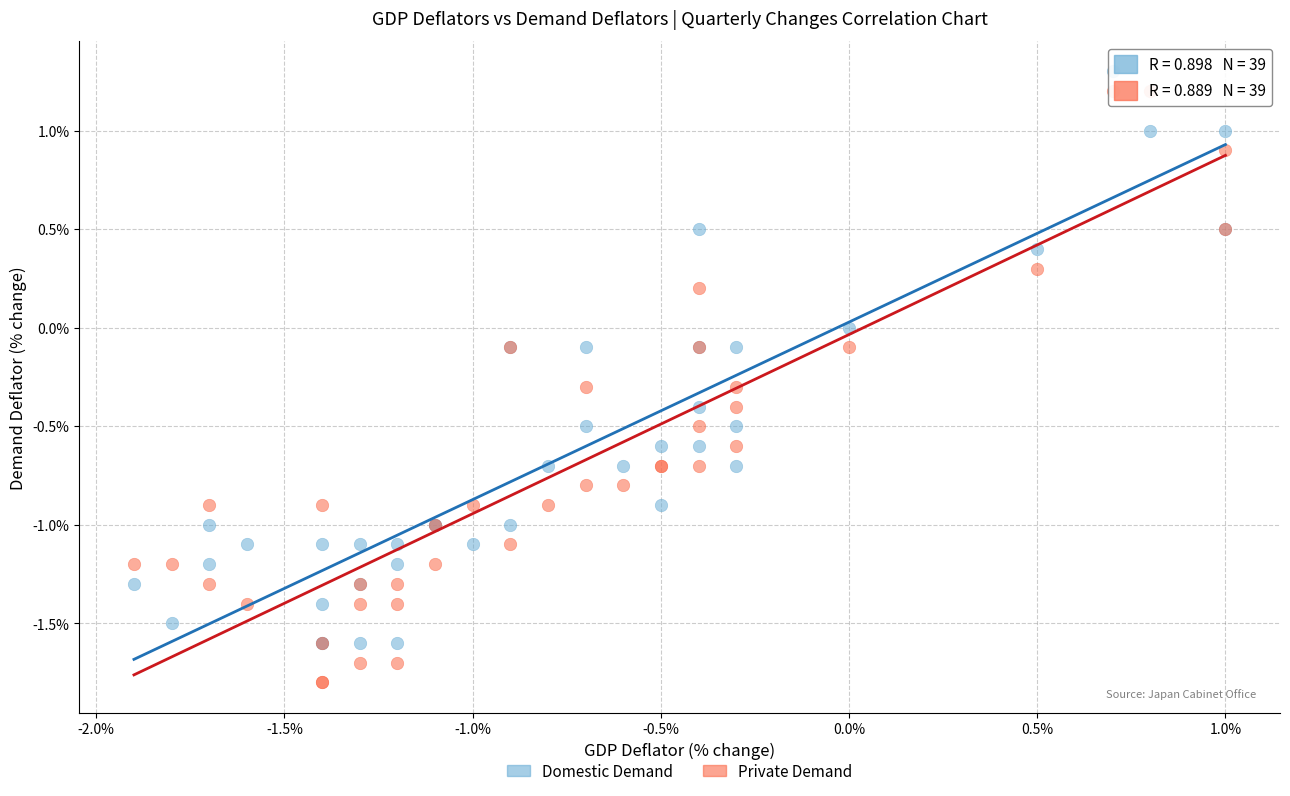

Which series has the largest Y range (max minus min)?

Private Demand